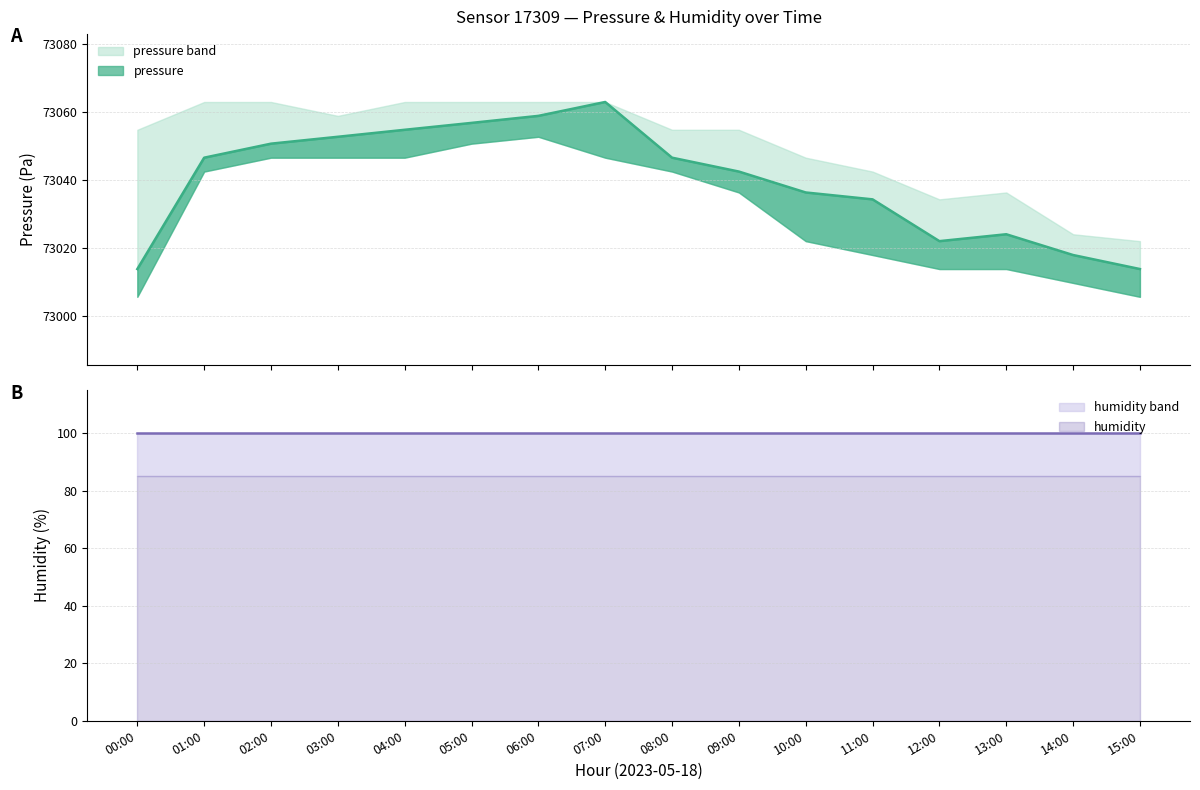

What is the lowest value of the humidity series?

85